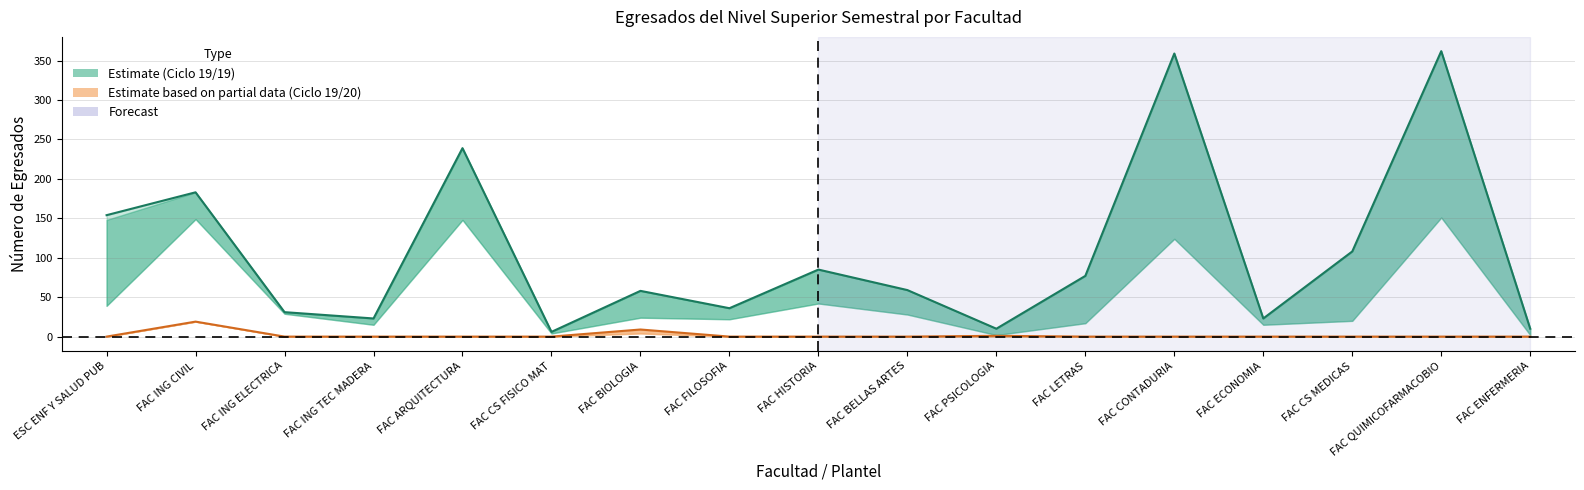

Is it true that Total 19/19 equals 36 at FAC FILOSOFIA?

True